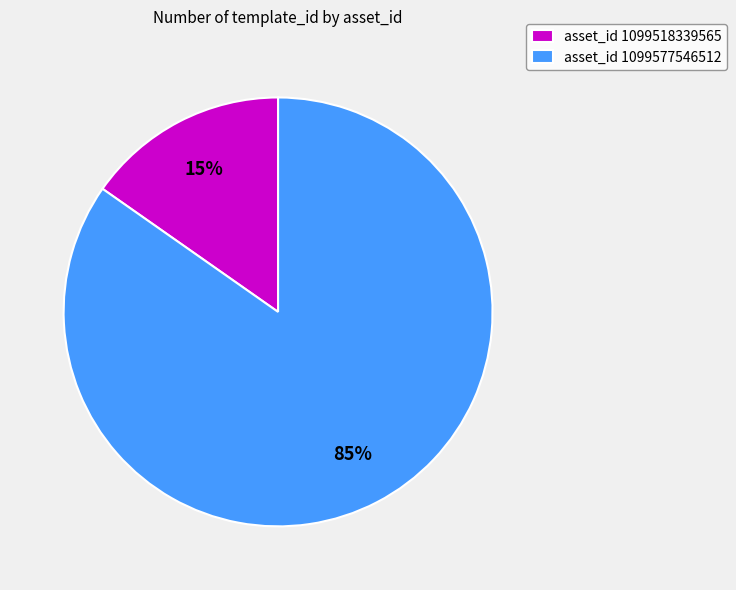

What is the smallest slice in the pie chart?

asset_id 1099518339565